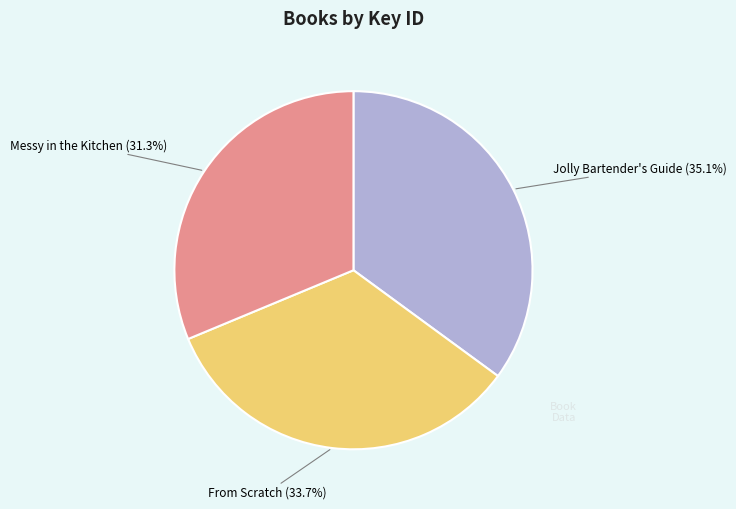

To the nearest percent, what is the average slice percentage?

33%